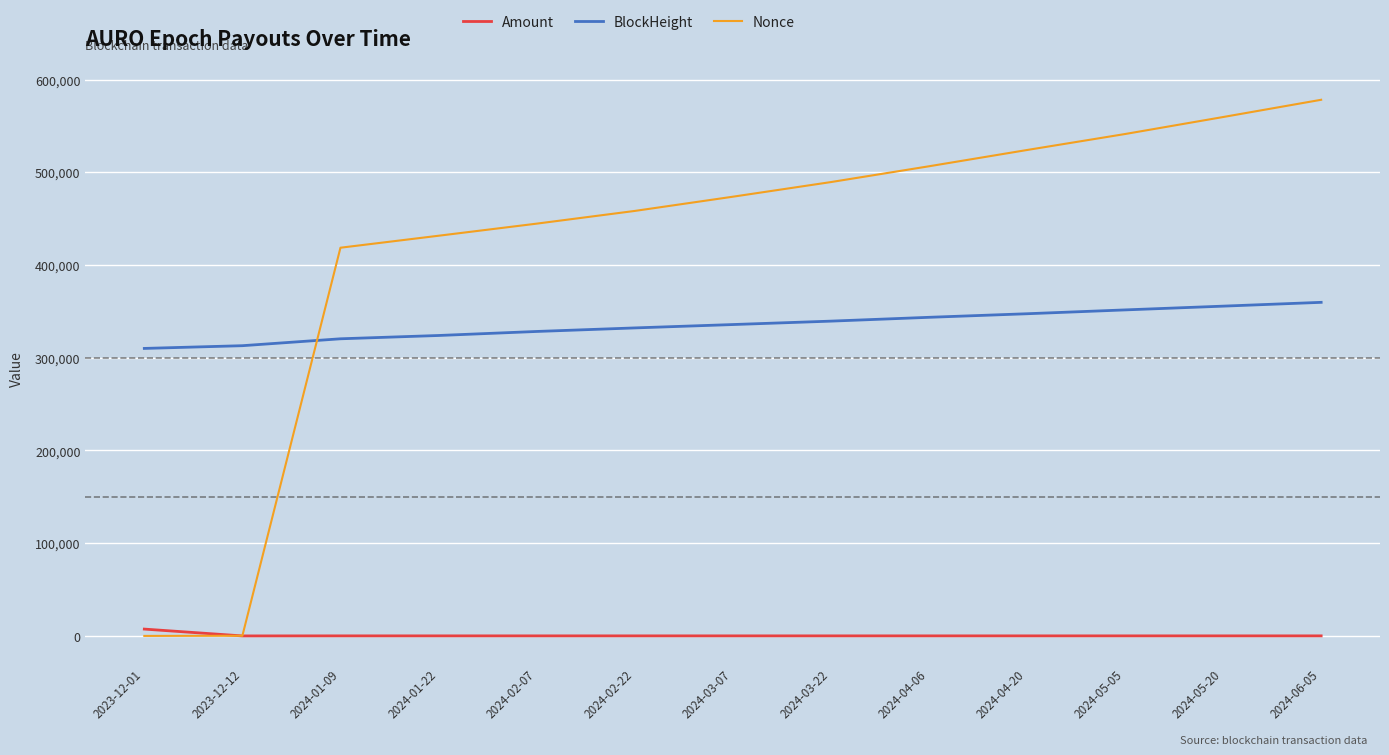

What is the maximum value for Amount?

7362.7